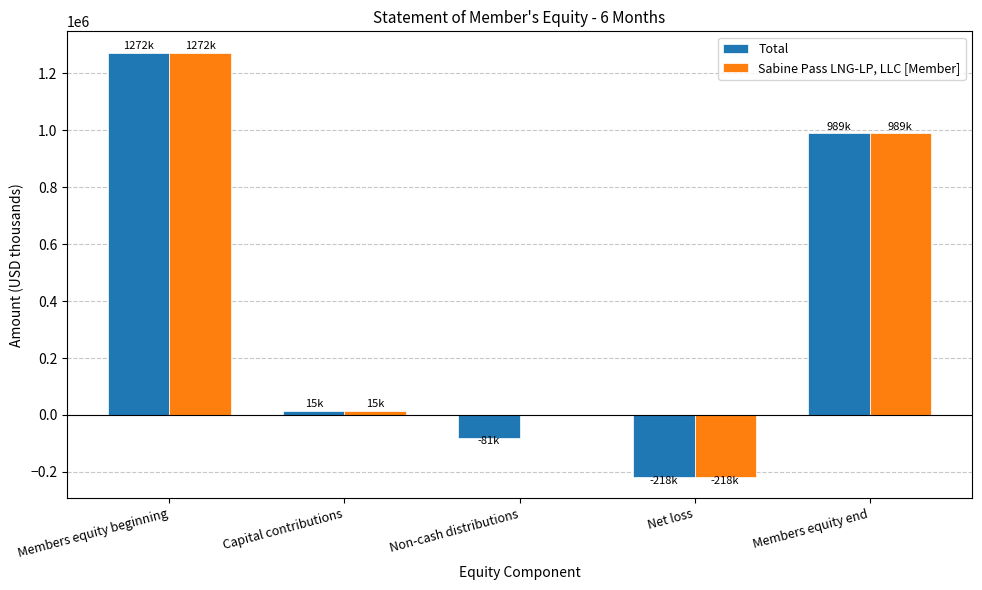

Which label corresponds to the largest value in the chart?

Members equity beginning